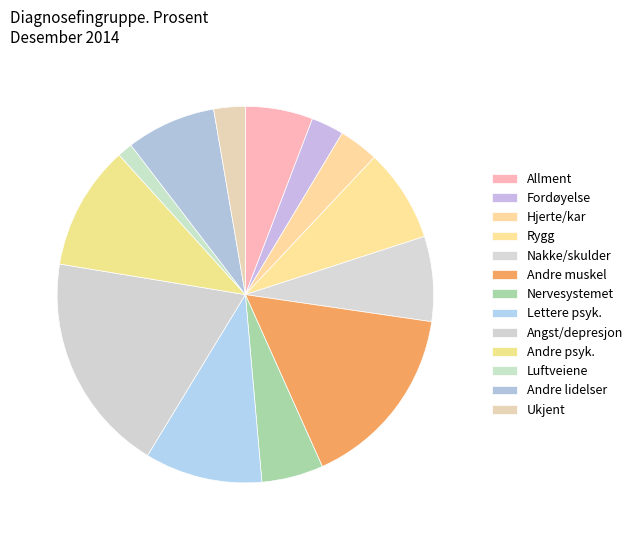

To the nearest percent, what is the average slice percentage?

8%